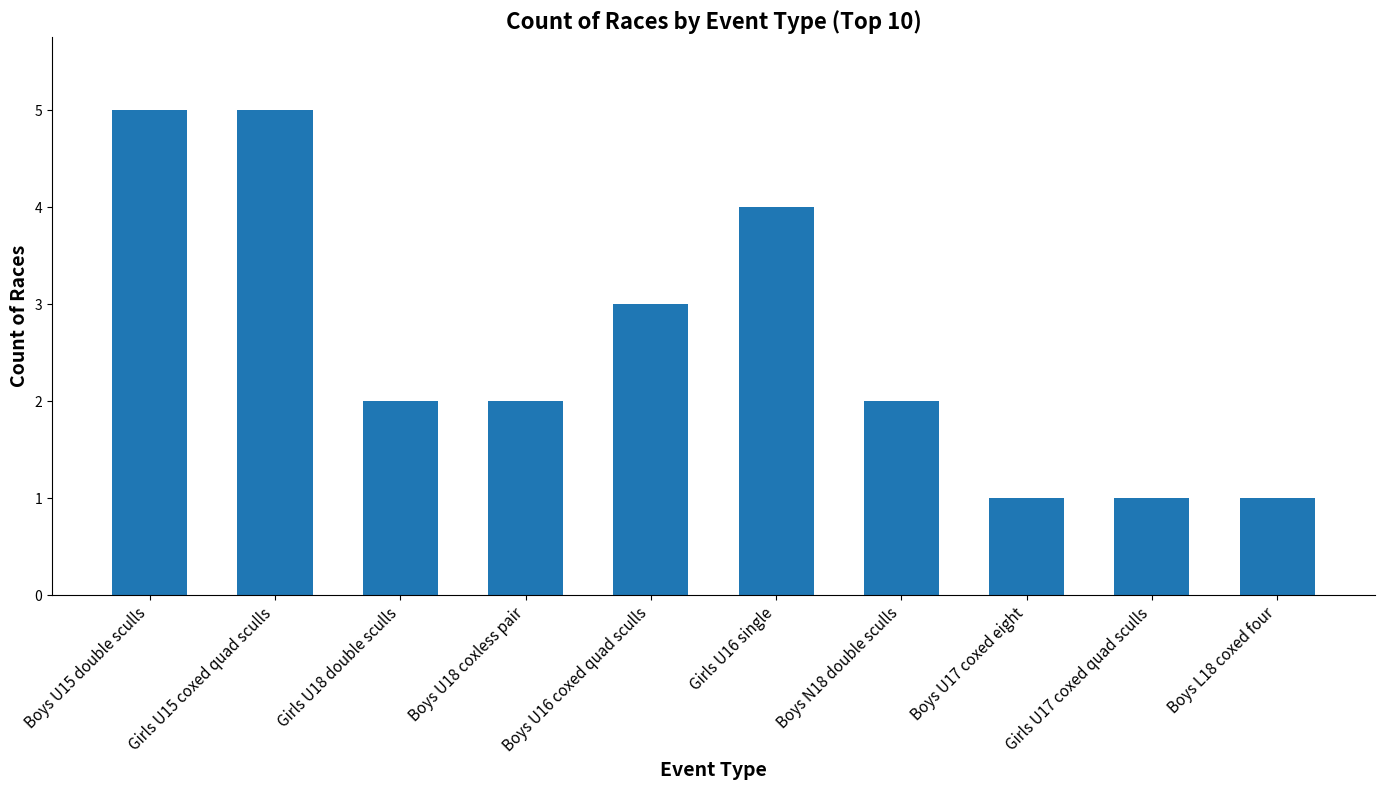

What is the maximum value shown in the chart?

5